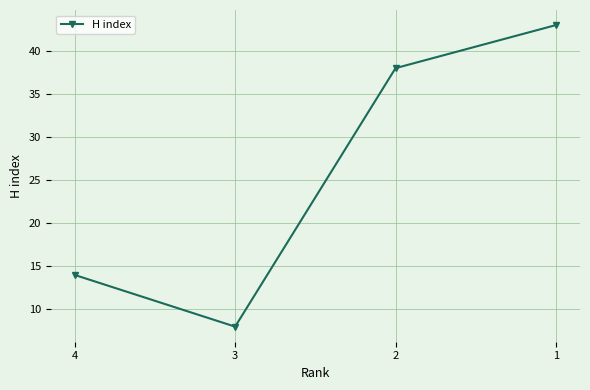

How many data points does each series have?

4